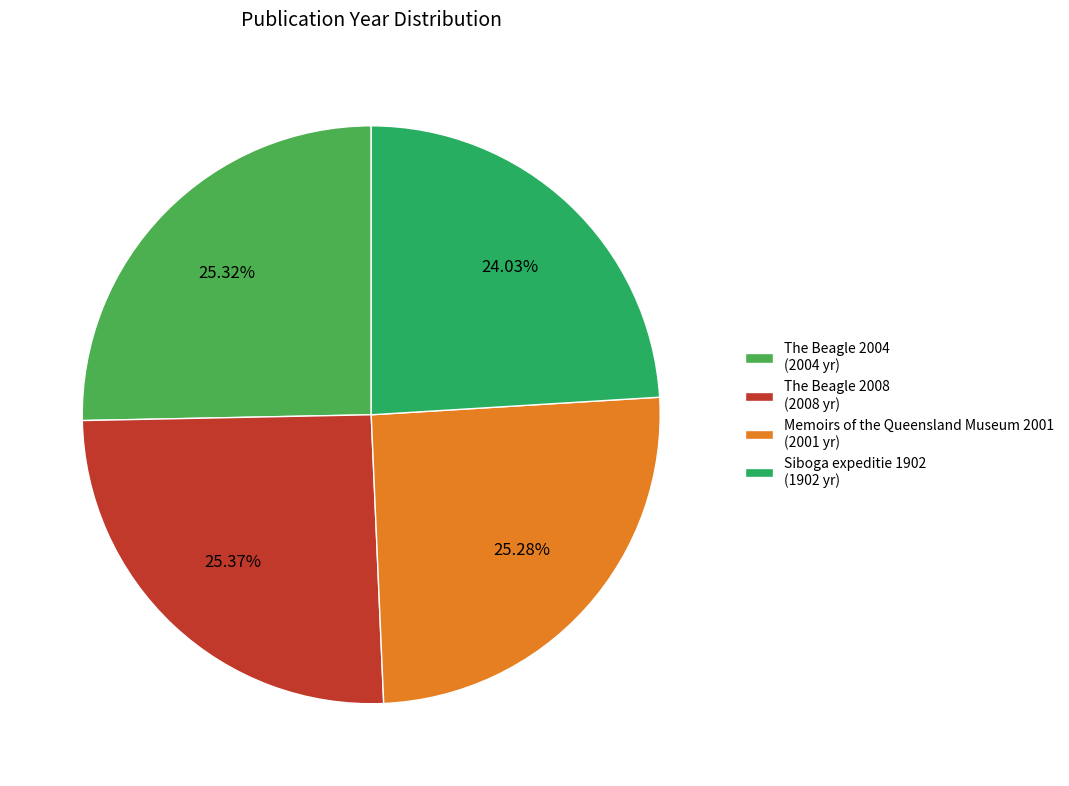

To the nearest percent, what is the combined percentage of The Beagle 2004 and Siboga expeditie 1902?

49%